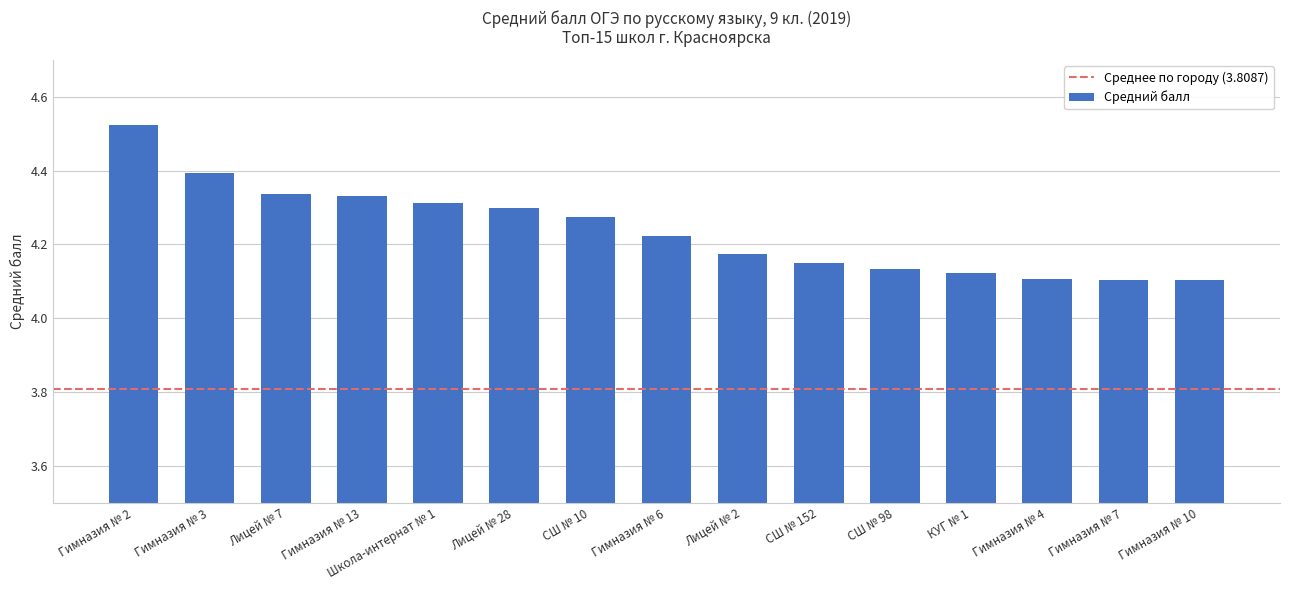

Are the bars horizontal?

No